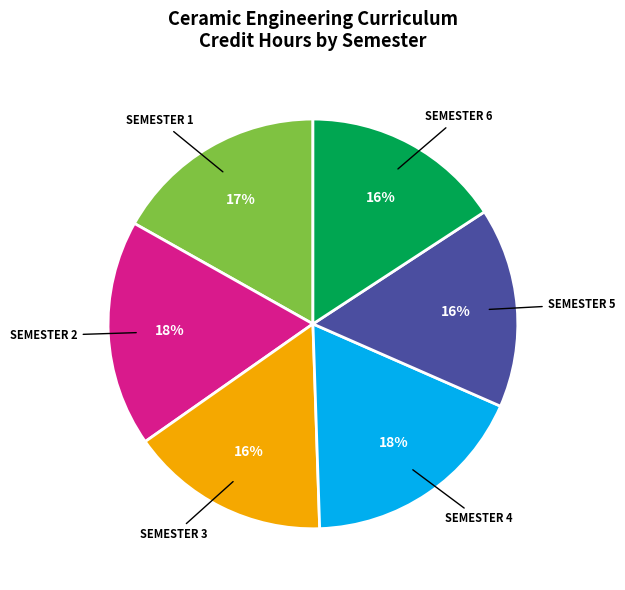

To the nearest percent, what is the average slice percentage?

17%